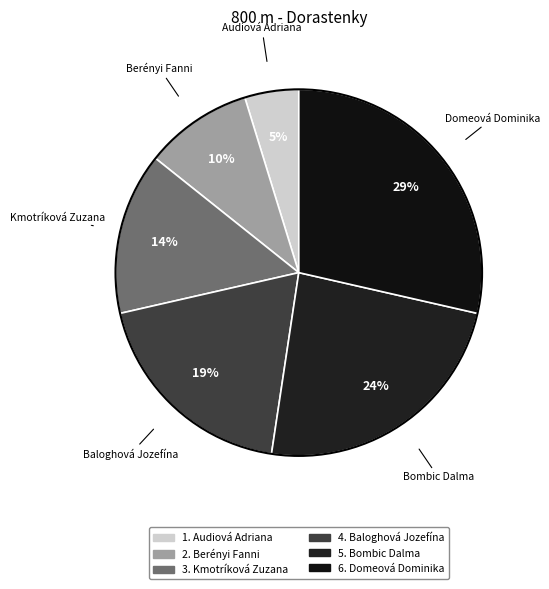

To the nearest percent, what is the combined percentage of Bombic Dalma and Baloghová Jozefína?

43%